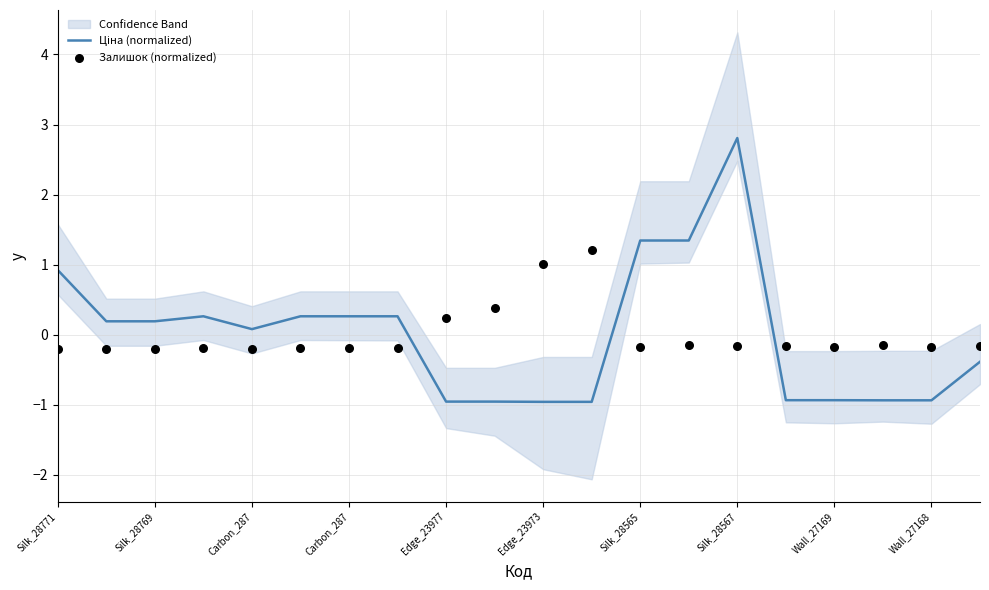

Which series contains the highest Y value?

Ціна (normalized)